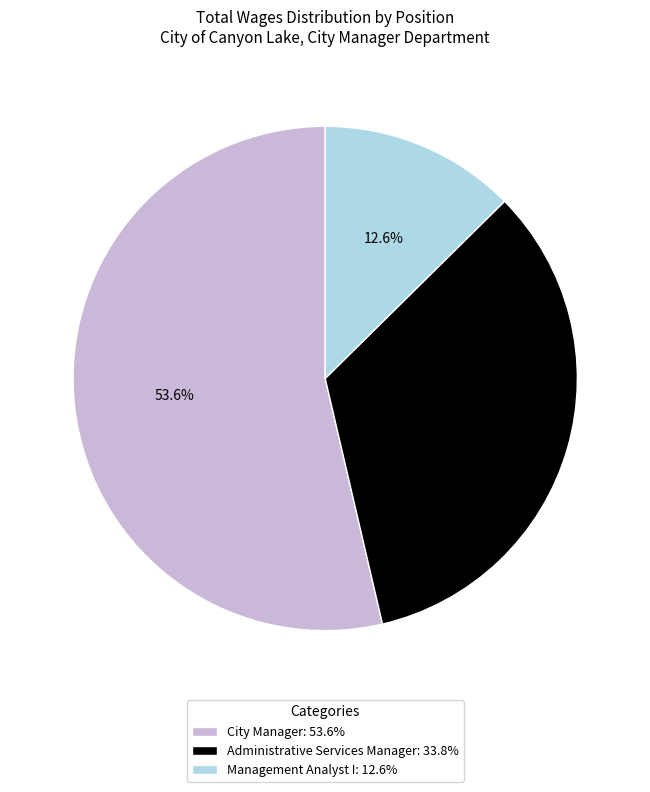

To the nearest percent, what is the difference between the Administrative Services Manager and City Manager slice percentages?

20%